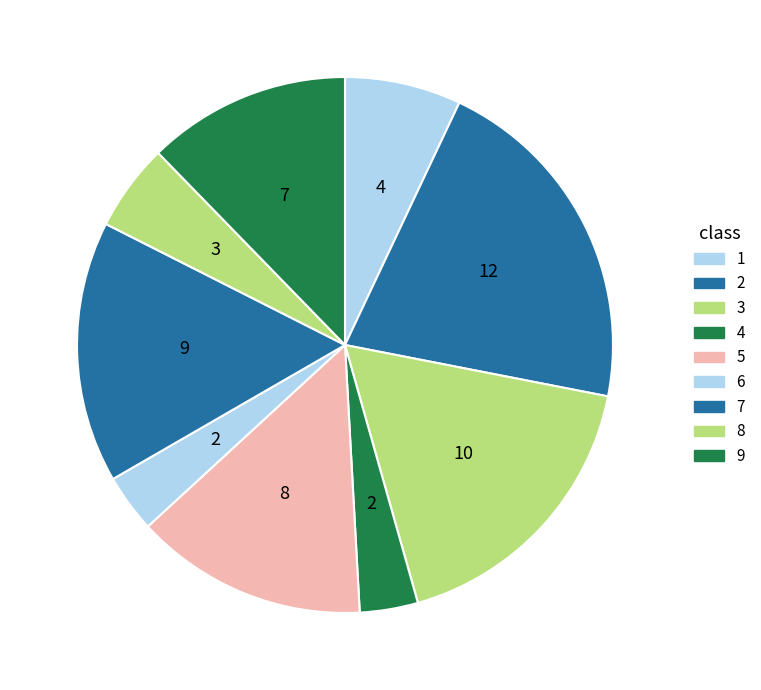

Is there a majority slice in this chart?

No